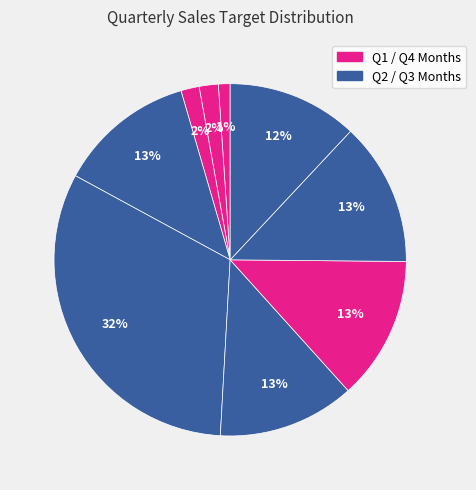

How many segments does this pie chart have?

9